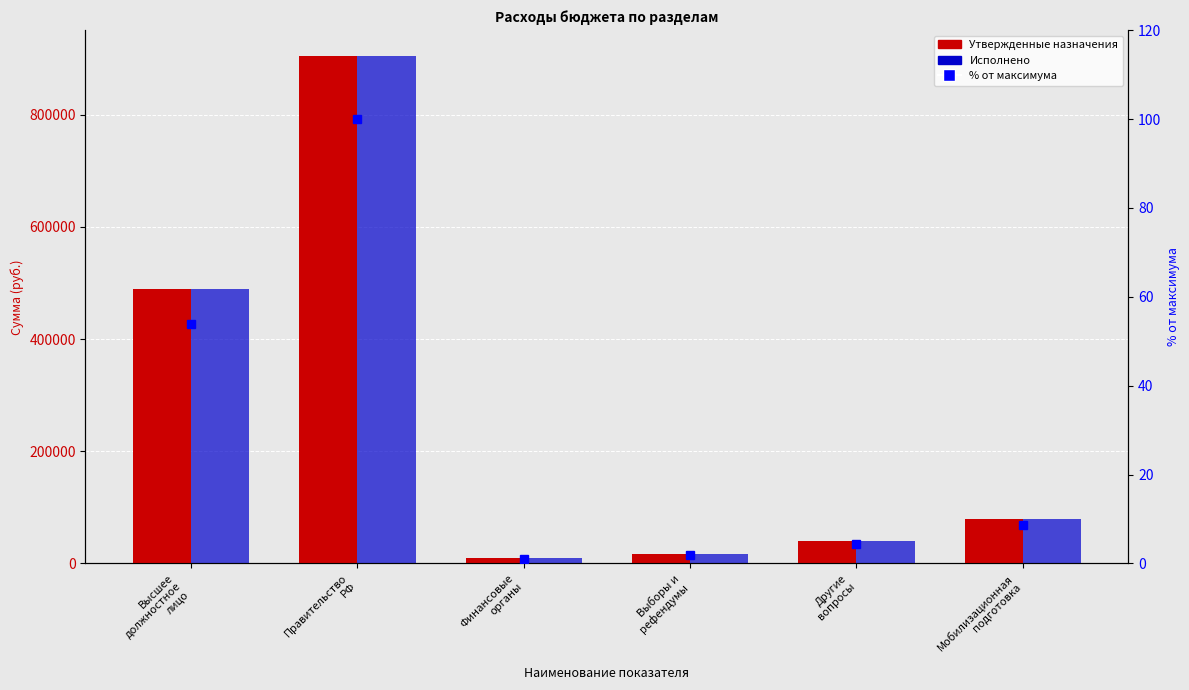

What position from the left is Выборы и
рефендумы?

4